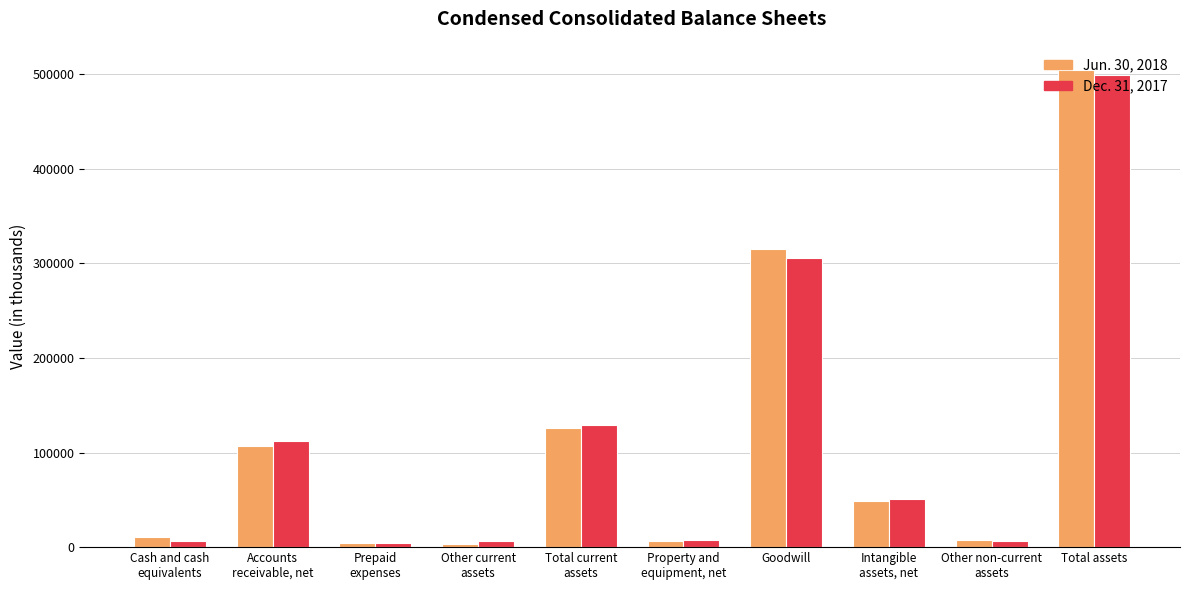

Rank the series by their maximum value, from highest to lowest.

Jun. 30, 2018, Dec. 31, 2017